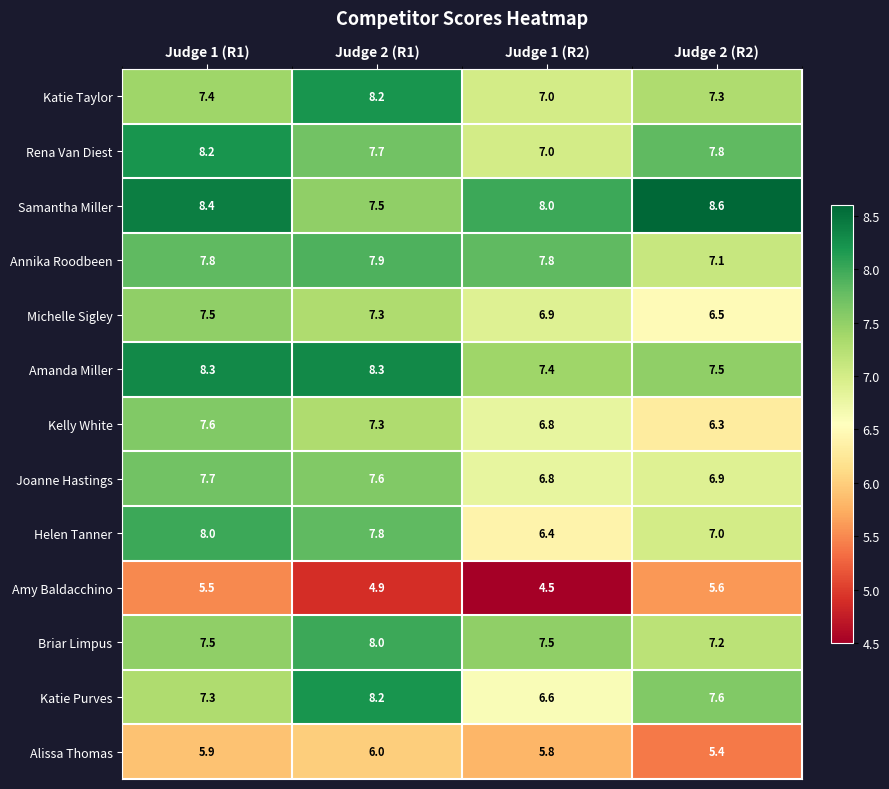

Which category has the highest value across all series?

Judge 2 (R2)